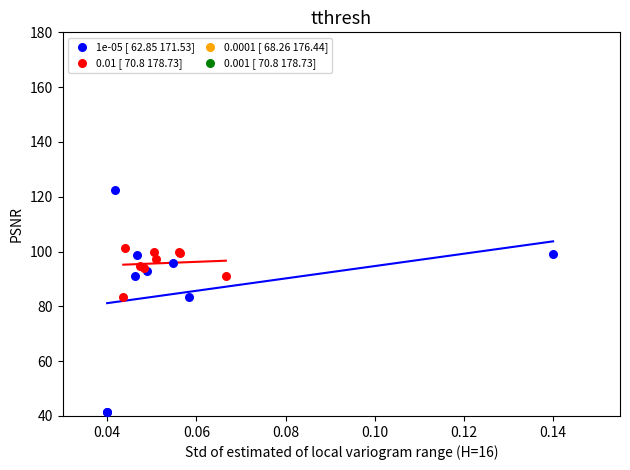

Which series reaches the minimum Y coordinate?

1e-05 [ 62.85 171.53]